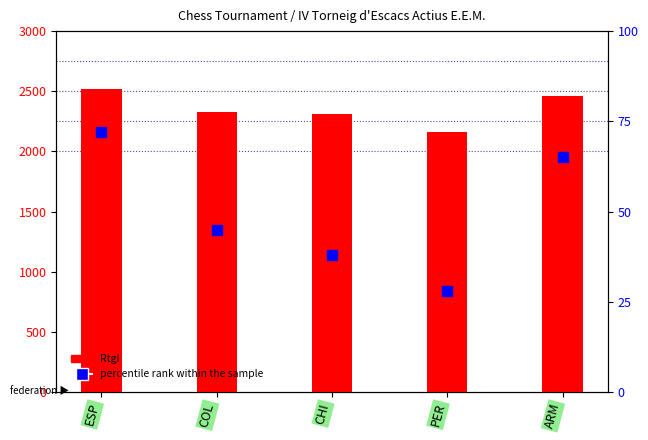

Which series has the widest spread of Y values?

RtgI